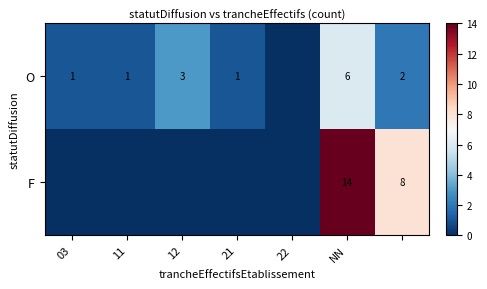

The O series shows 0 at 03. True or false?

False